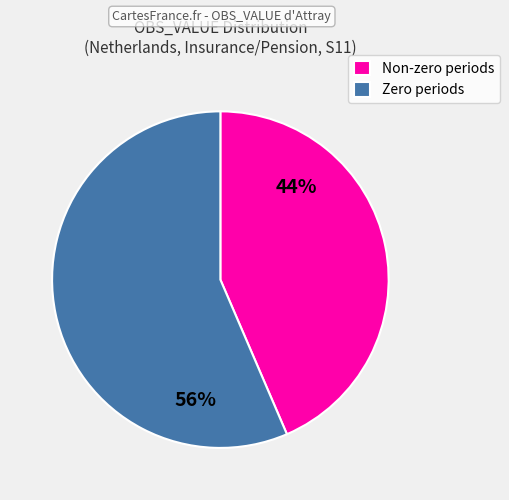

True or false: Zero periods accounts for 56% of the total.

True